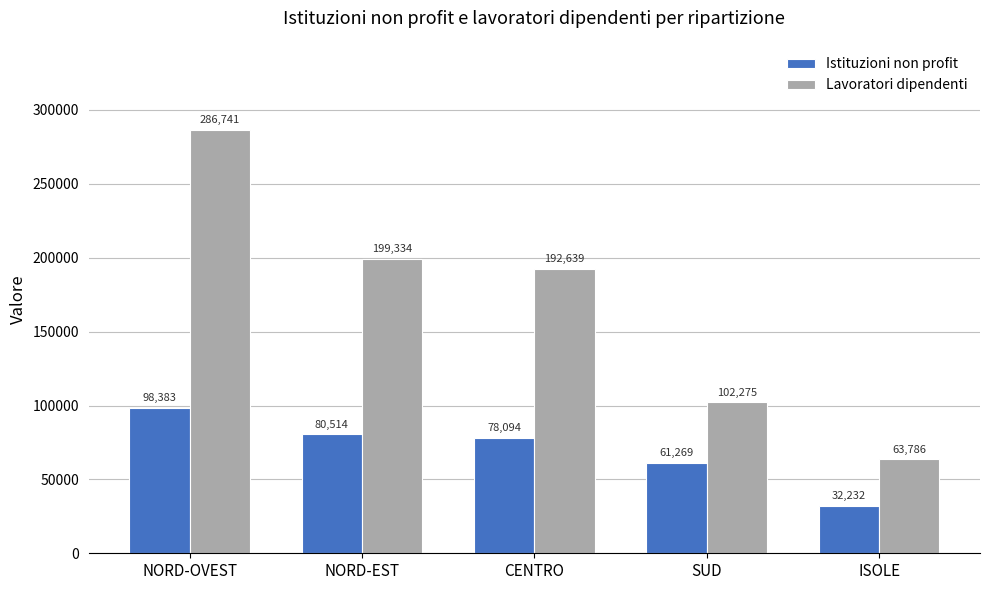

What is the label of the 5th bar from the left?

ISOLE